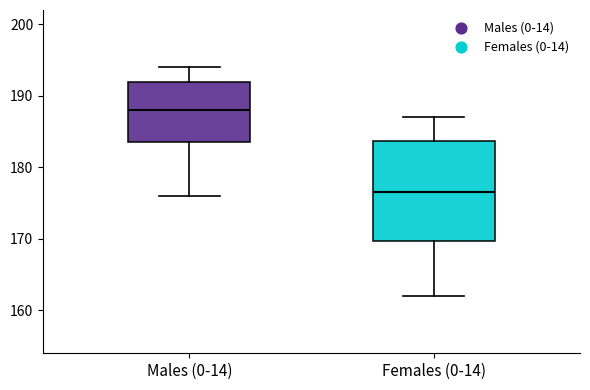

Reading left to right, transcribe this box plot: for each box, give where its median line is, the range the box spans, and where its two whiskers end, as read against the y-axis. The values are not printed on the chart, so give them approximately, as read against the axis.

Males (0-14): median 188, box 184 to 192, whiskers 176 to 194
Females (0-14): median 177, box 170 to 184, whiskers 162 to 187